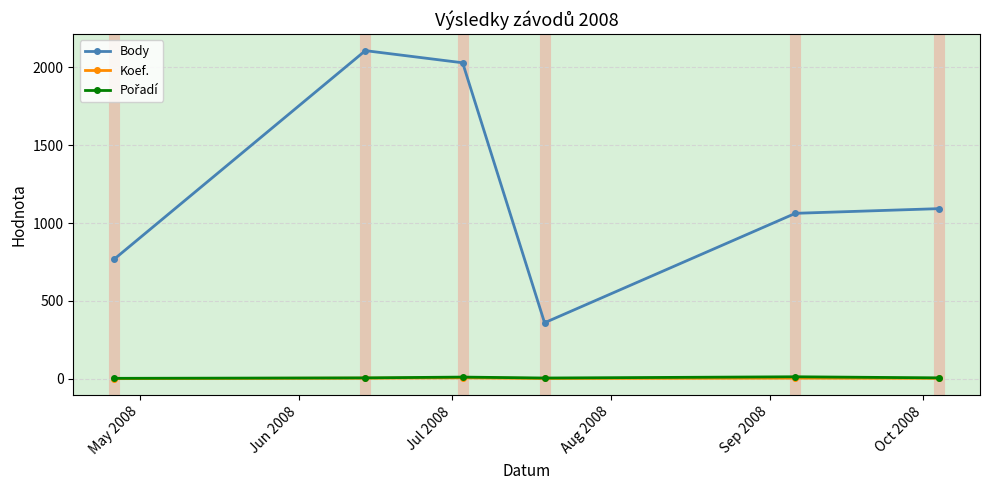

How many data points in Body are less than 1093?

3